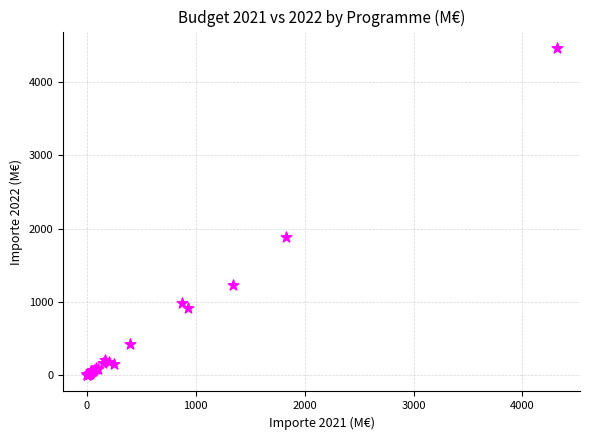

What Y value in the scatter plot is closest to 2231?

1880.5